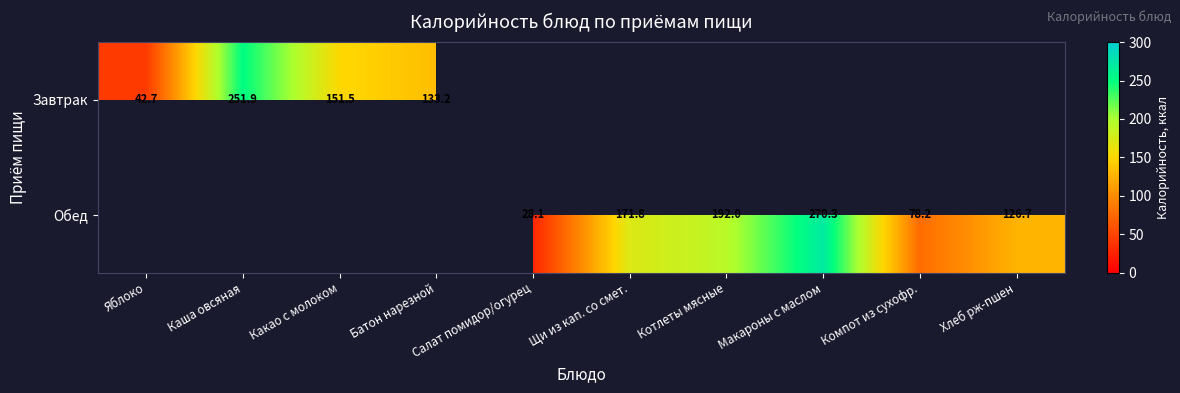

What is the smallest value displayed?

28.1